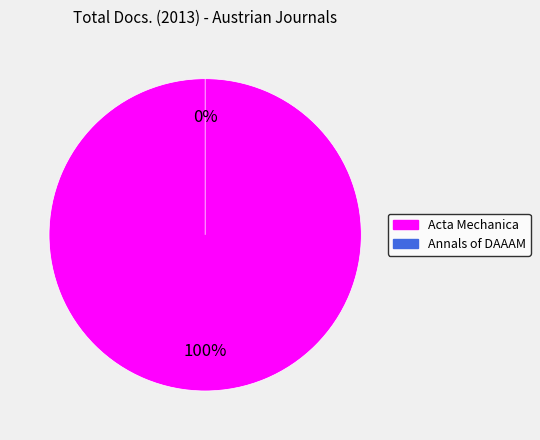

True or false: Annals of DAAAM accounts for 7% of the total.

False